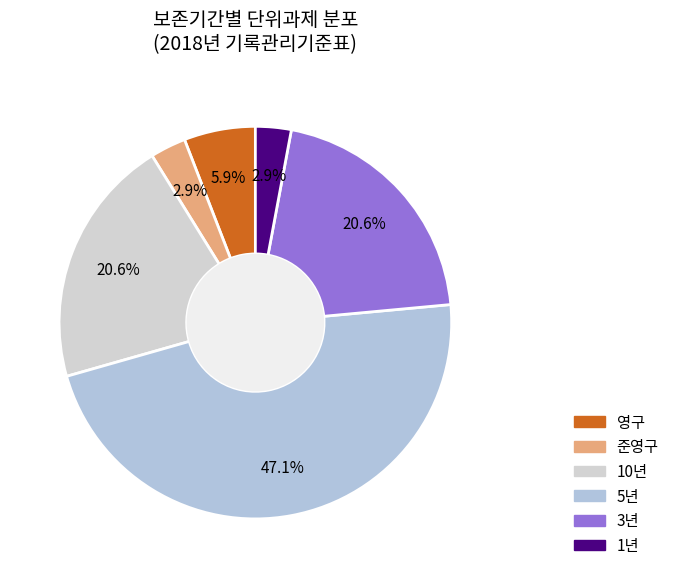

How many slices are in this pie chart?

6